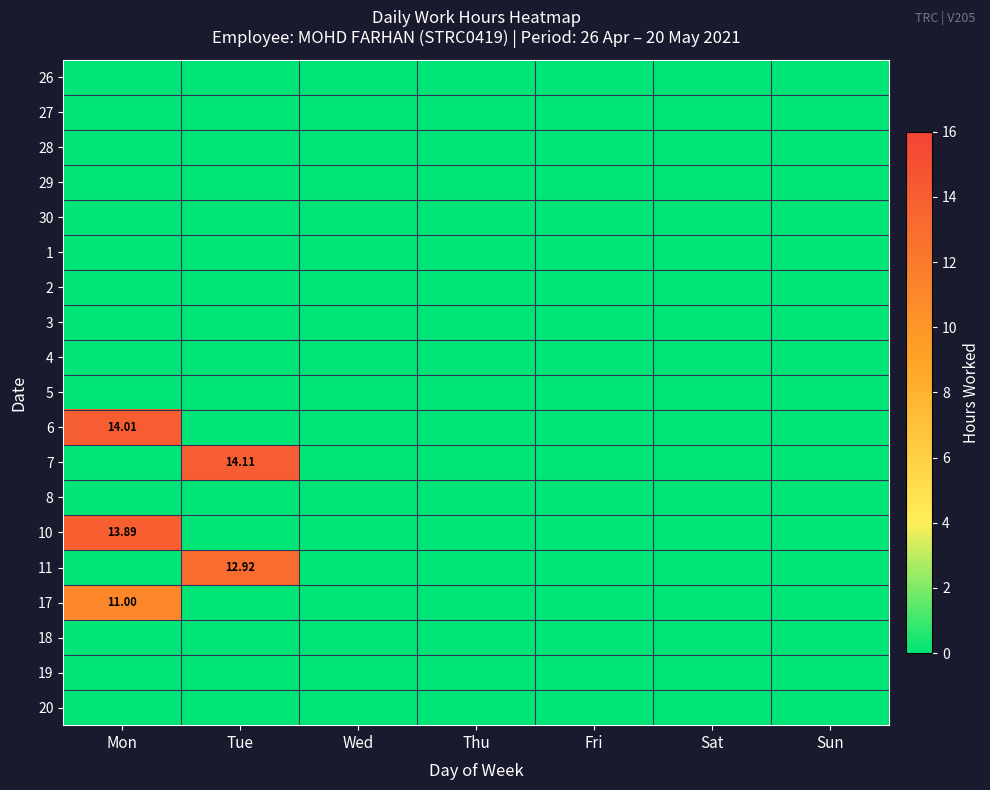

List the series in order of their peak value, highest first.

7, 6, 10, 11, 17, 26, 27, 28, 29, 30, 1, 2, 3, 4, 5, 8, 18, 19, 20